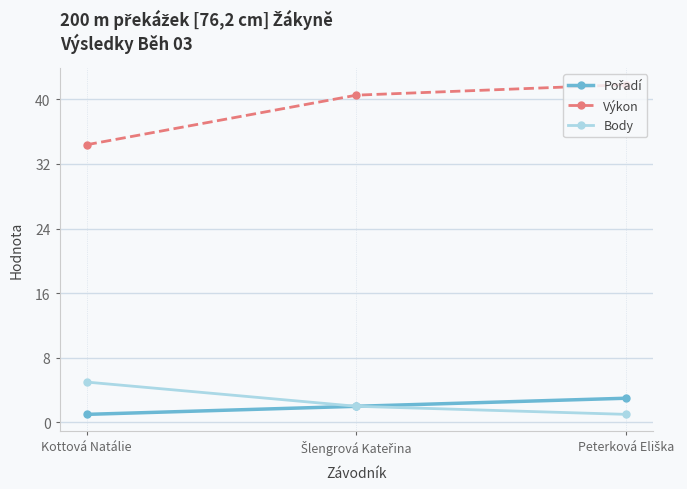

True or false: Body has a value of 1.9 at Kottová Natálie.

False